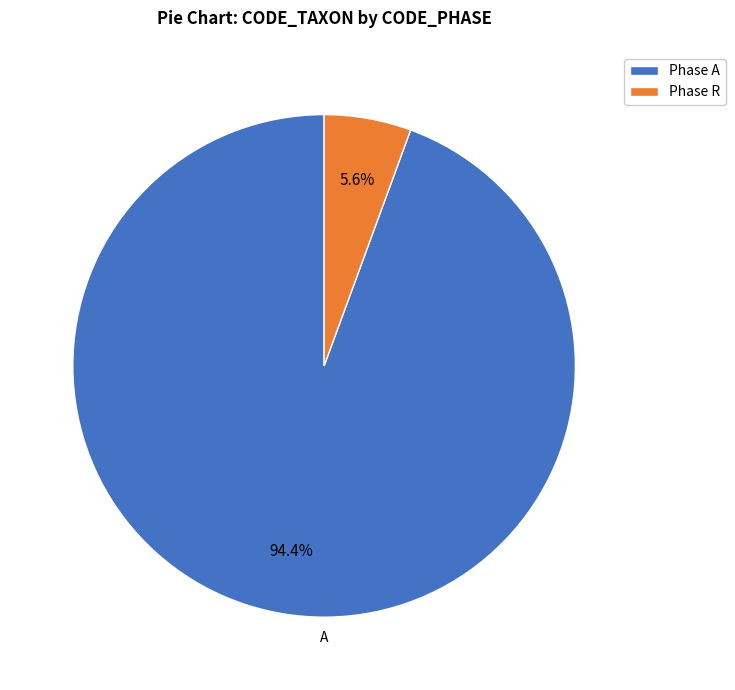

Approximately how many times larger is the value at Phase A compared to Phase R?

16.9